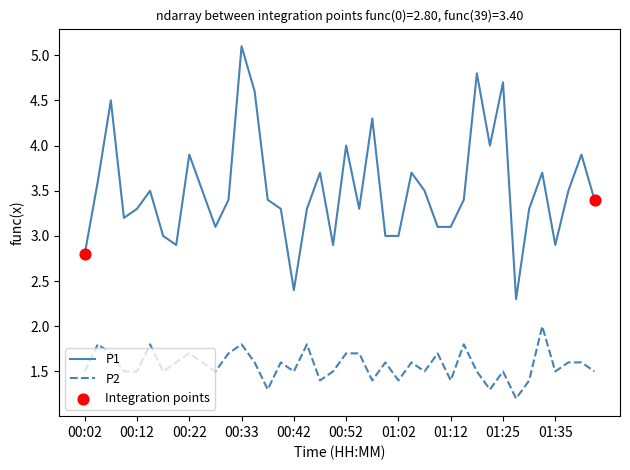

Which series has the largest total across all categories?

P1